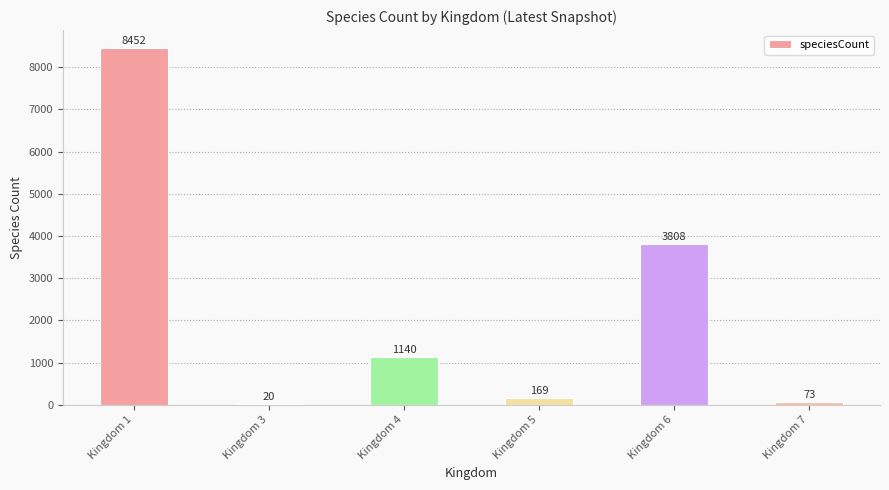

What is the sum of all values?

13662